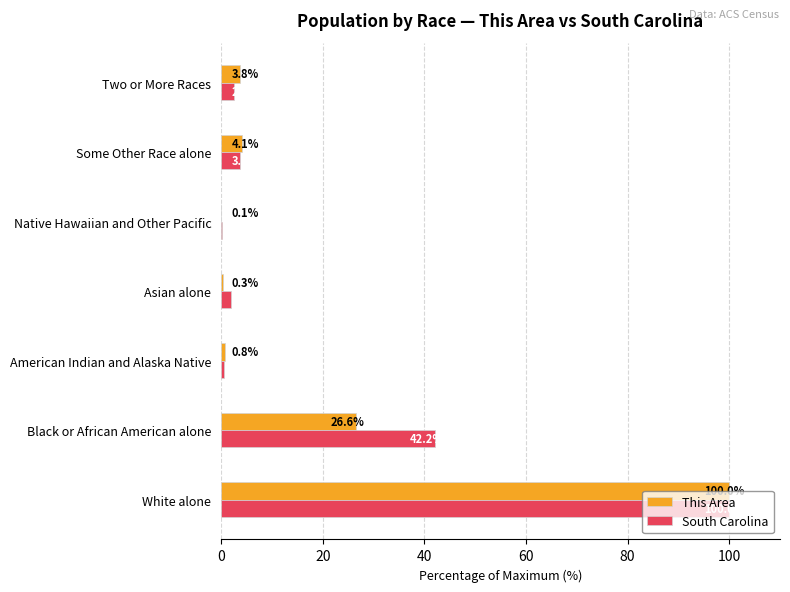

What is the average value of the South Carolina series?

21.6